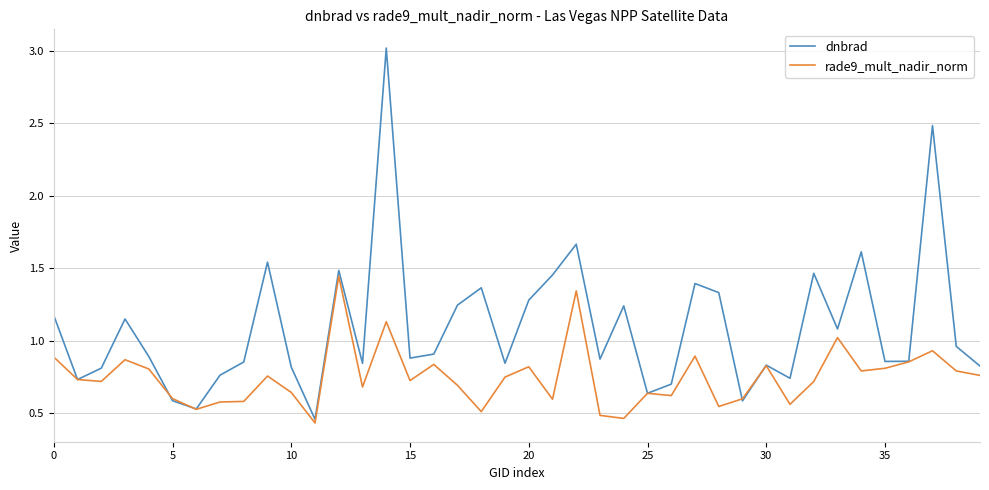

List the series in order of their peak value, highest first.

dnbrad, rade9_mult_nadir_norm